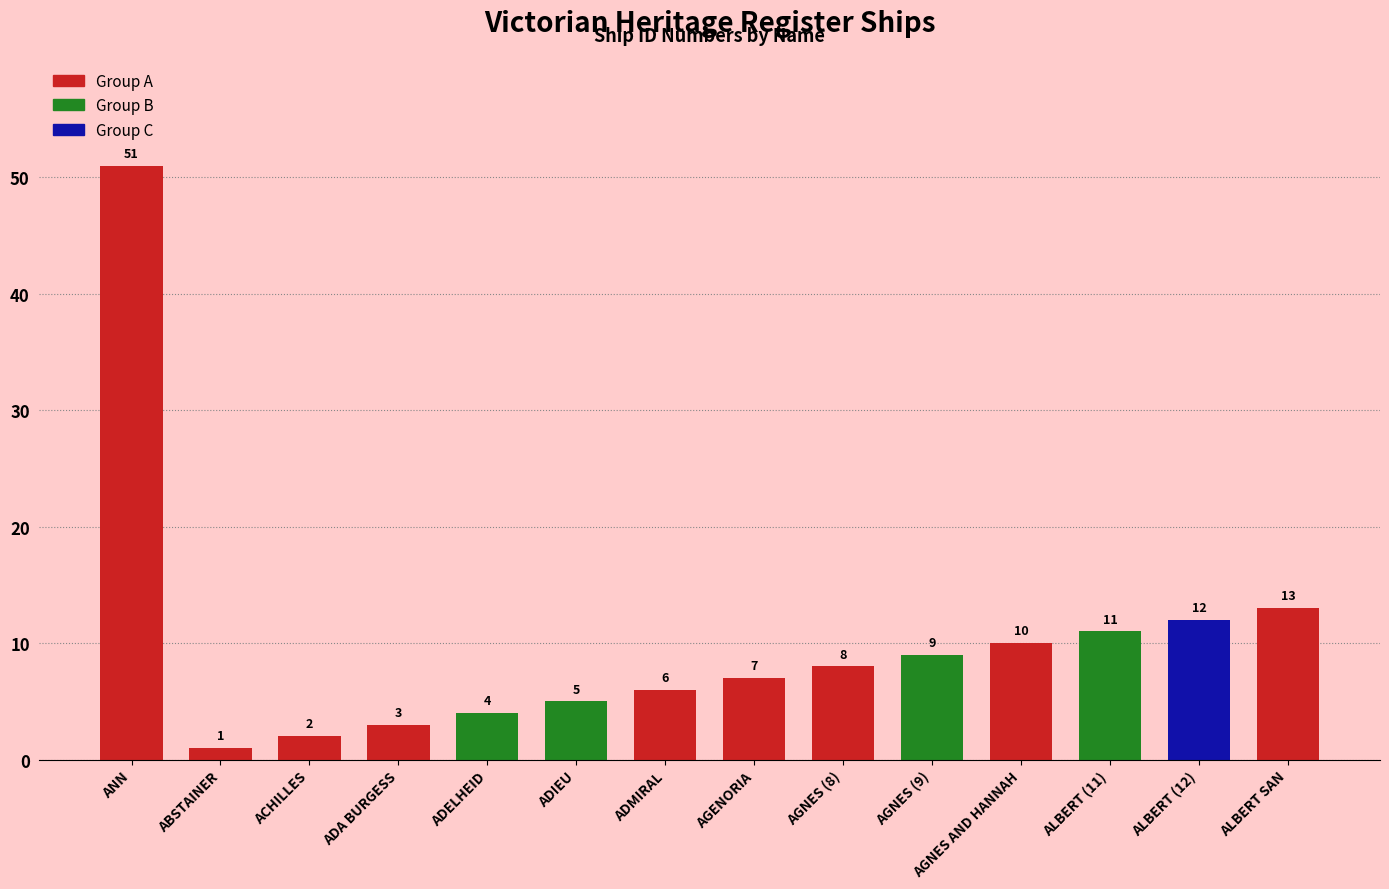

What is the difference between the maximum and minimum values?

50